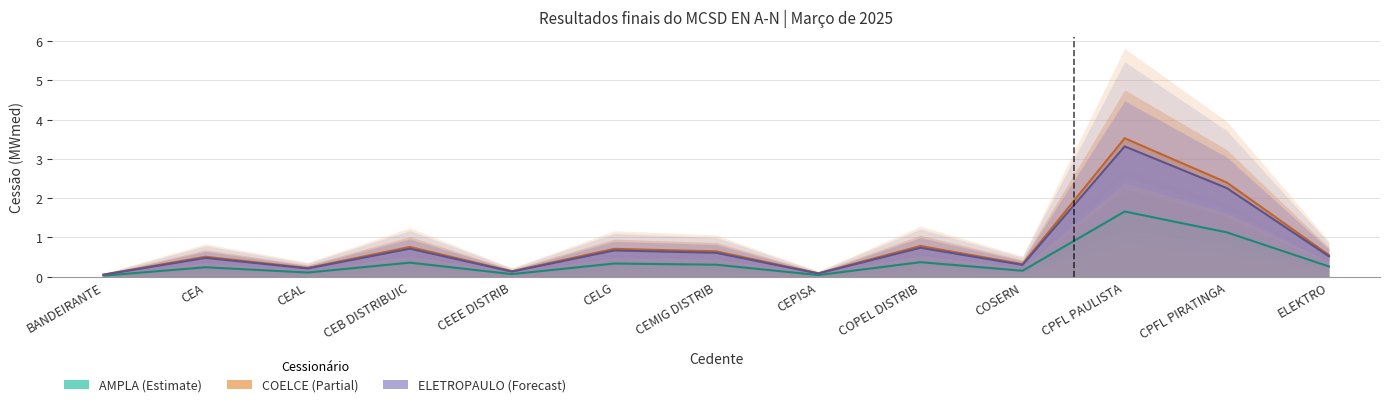

At which category is the sum across all series the highest?

CPFL PAULISTA